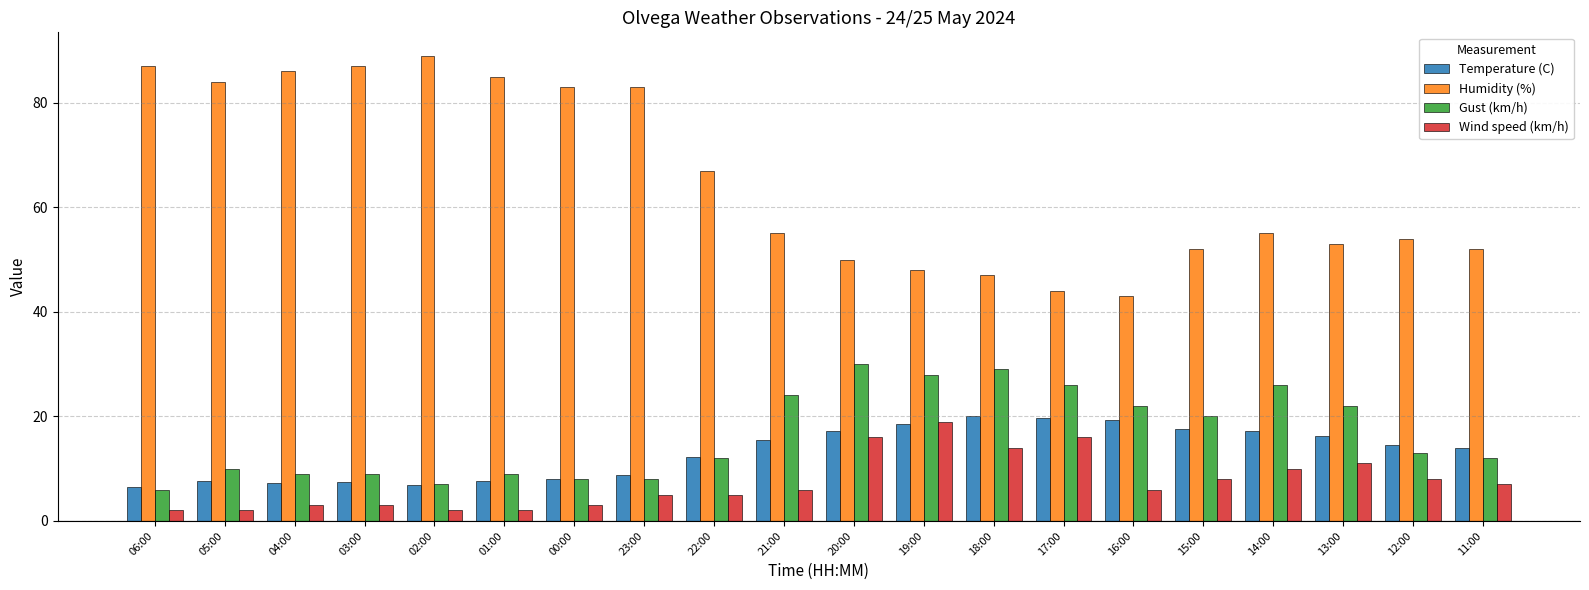

Which series has the largest total across all categories?

Humidity (%)